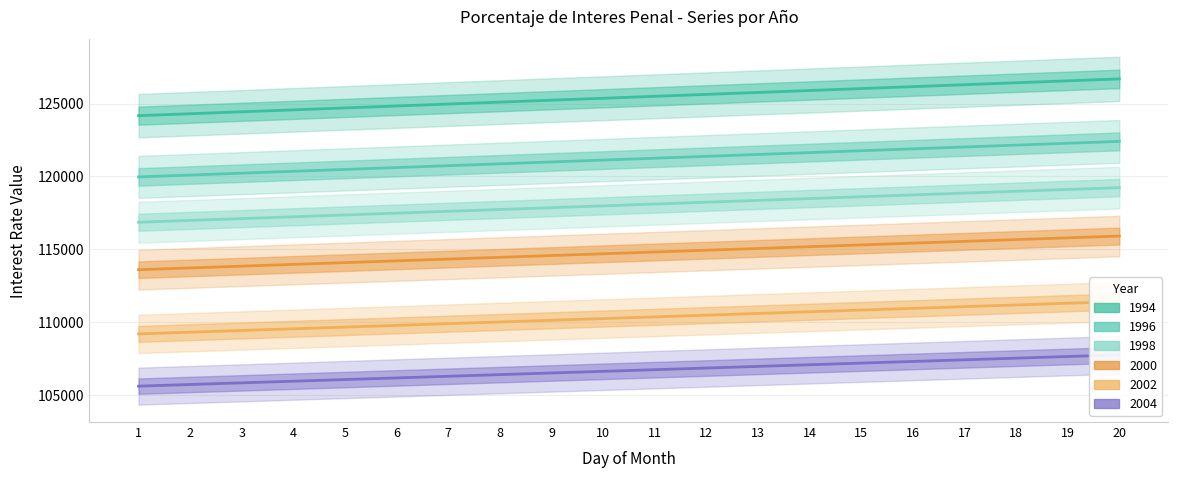

Reading left to right, list all the values displayed in this chart.

1994: 1=124166.7	2=124299.4	3=124432.1	4=124564.7	5=124697.4	6=124830.0	7=124962.7	8=125095.3	9=125228.0	10=125360.6	11=125493.3	12=125626.0	13=125758.6	14=125891.3	15=126023.9	16=126156.6	17=126289.3	18=126421.9	19=126554.6	20=126687.2
1996: 1=119968.4	2=120096.6	3=120224.8	4=120352.9	5=120481.1	6=120609.3	7=120737.5	8=120865.6	9=120993.8	10=121122.0	11=121250.2	12=121378.3	13=121506.5	14=121634.7	15=121762.9	16=121891.0	17=122019.2	18=122147.4	19=122275.6	20=122403.8
1998: 1=116860.2	2=116985.0	3=117109.9	4=117234.8	5=117359.6	6=117484.5	7=117609.3	8=117734.2	9=117859.0	10=117983.9	11=118108.8	12=118233.6	13=118358.5	14=118483.3	15=118608.2	16=118733.0	17=118857.9	18=118982.8	19=119107.6	20=119232.5
2000: 1=113606.9	2=113728.2	3=113849.6	4=113971.0	5=114092.4	6=114213.8	7=114335.2	8=114456.6	9=114577.9	10=114699.3	11=114820.7	12=114942.1	13=115063.5	14=115184.9	15=115306.2	16=115427.6	17=115549.0	18=115670.4	19=115791.8	20=115913.2
2002: 1=109206.2	2=109322.9	3=109439.5	4=109556.2	5=109672.9	6=109789.6	7=109906.3	8=110023.0	9=110139.7	10=110256.3	11=110373.0	12=110489.7	13=110606.4	14=110723.1	15=110839.8	16=110956.5	17=111073.1	18=111189.8	19=111306.5	20=111423.2
2004: 1=105624.1	2=105736.9	3=105849.8	4=105962.7	5=106075.5	6=106188.4	7=106301.2	8=106414.1	9=106527.0	10=106639.8	11=106752.7	12=106865.6	13=106978.4	14=107091.3	15=107204.2	16=107317.0	17=107429.9	18=107542.8	19=107655.6	20=107768.5